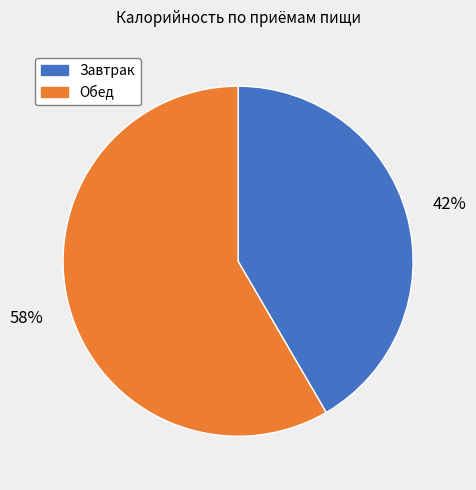

Does any single category account for the majority?

Yes